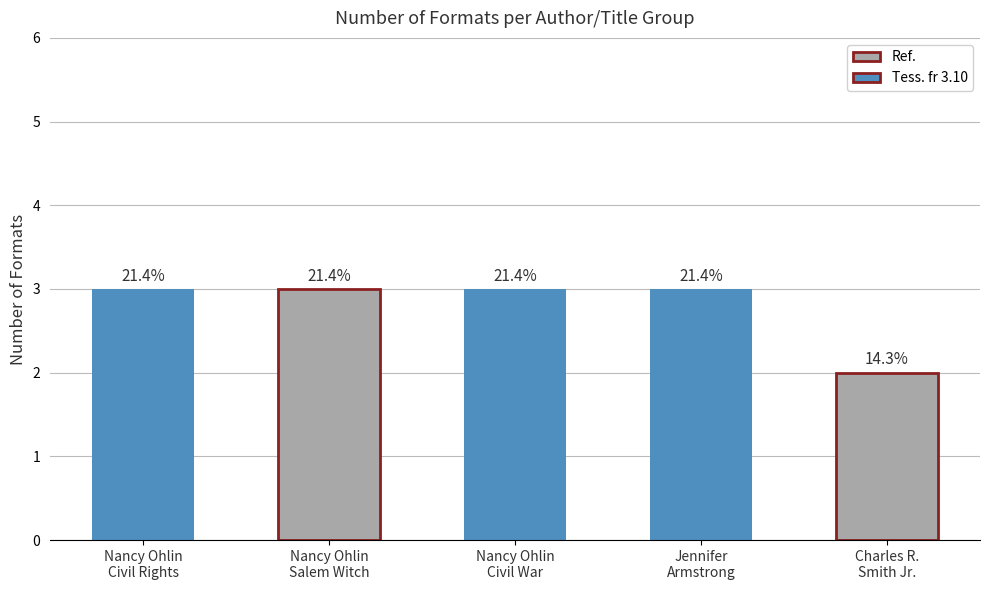

Are the bars horizontal?

No